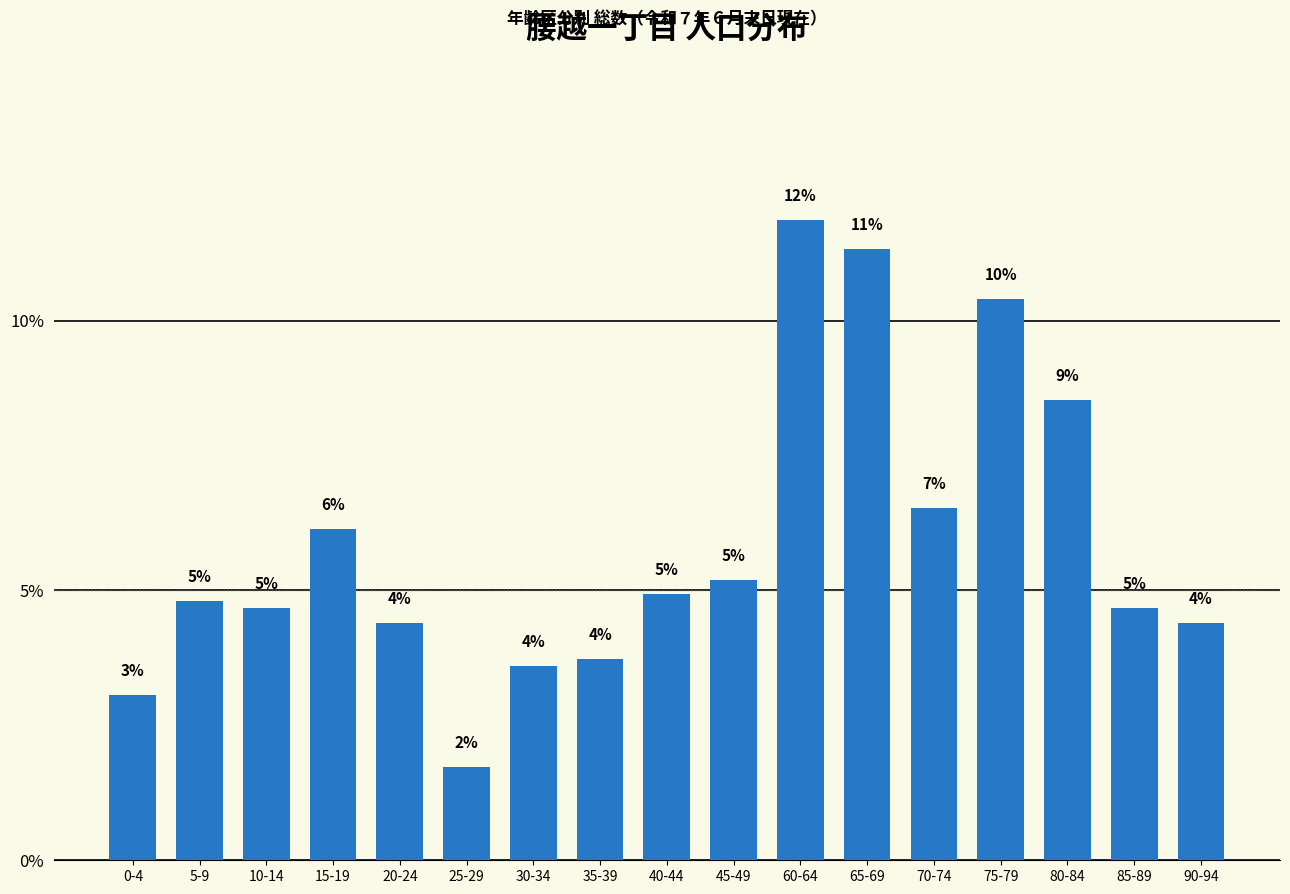

How many bars are there in total?

17